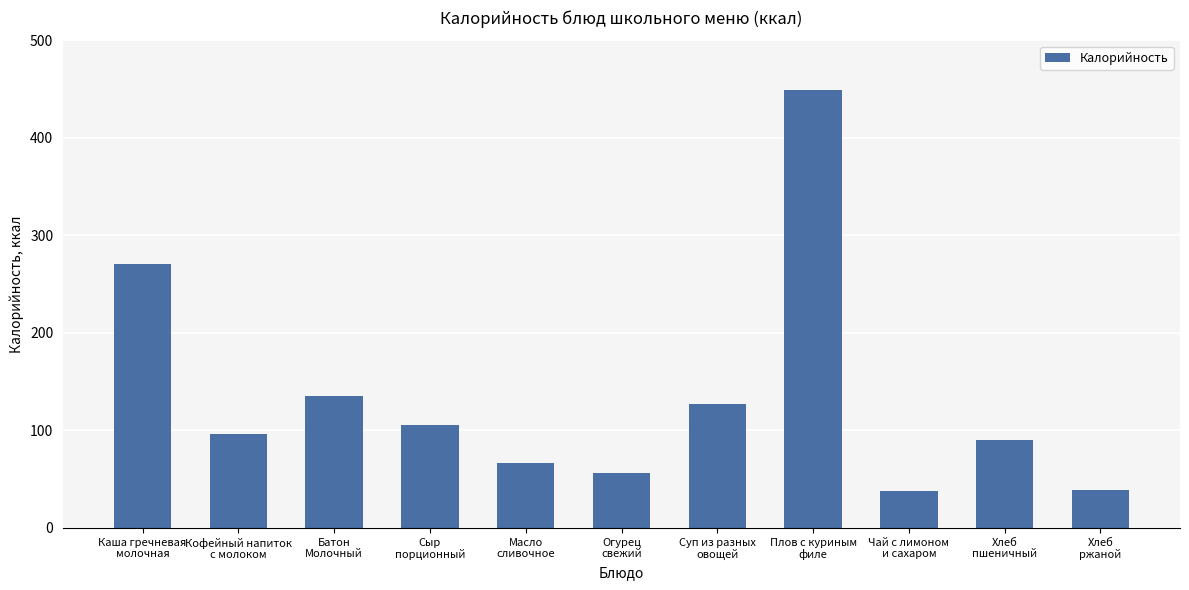

What is the difference between the maximum and minimum values?

411.2